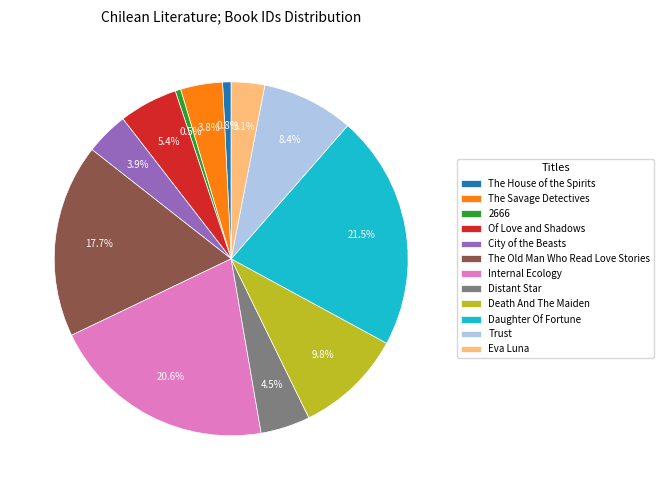

Does The House of the Spirits represent more than half of the total?

No